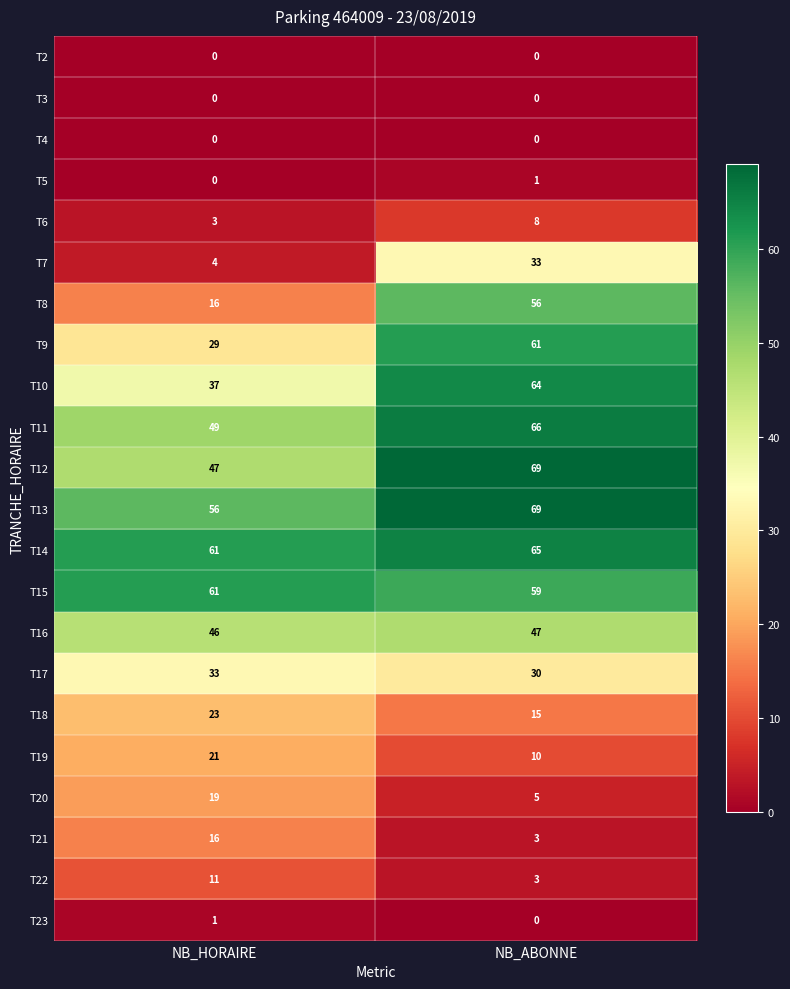

Count the number of categories in the chart.

2